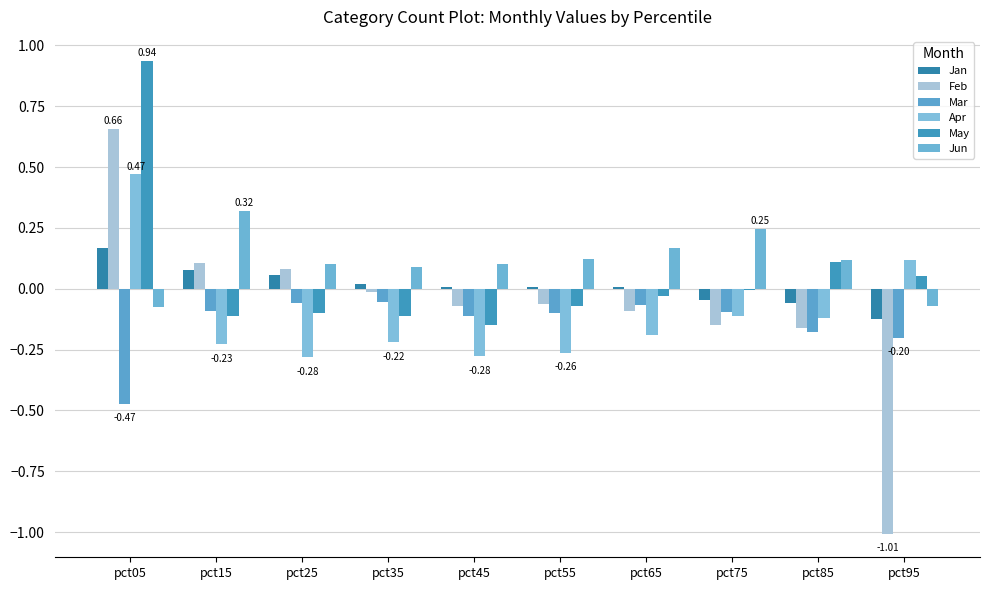

How many groups of bars are there?

10